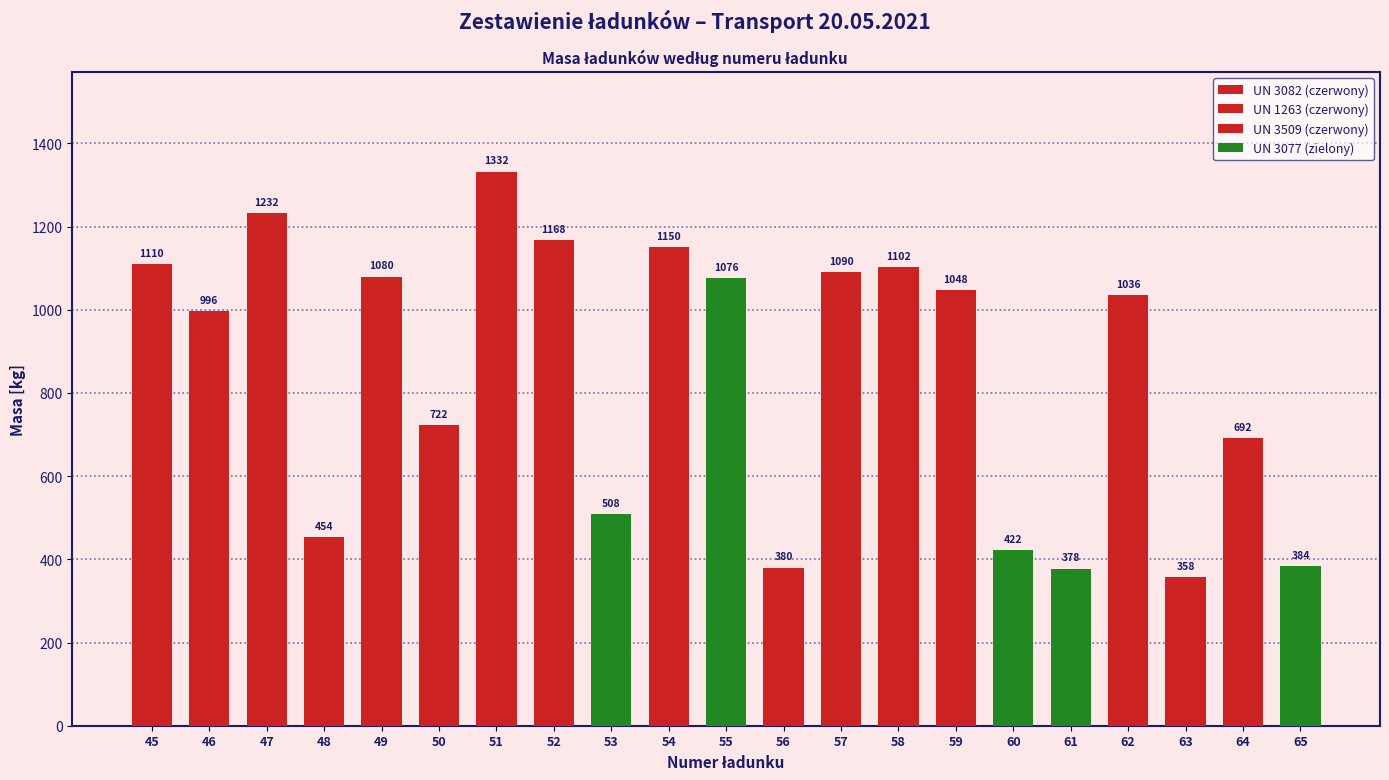

Where is the data nearest to the value 845?

50